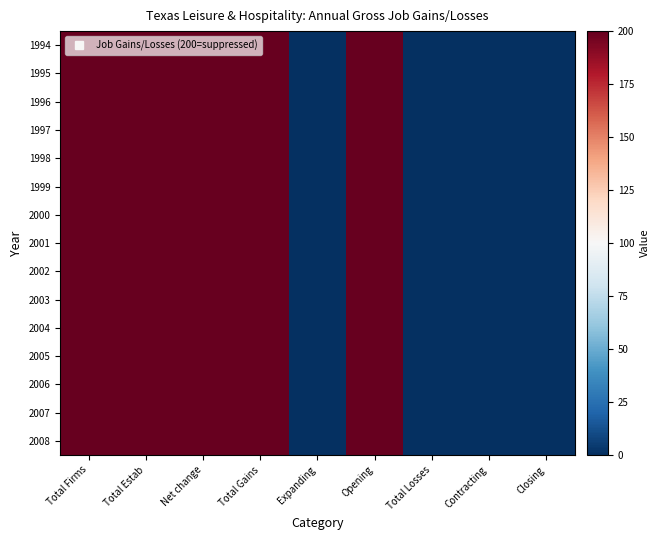

Reading left to right, what are all the values shown in this chart?

1994: Total Firms=200	Total Estab=200	Net change=200	Total Gains=200	Expanding=0	Opening=200	Total Losses=0	Contracting=0	Closing=0
1995: Total Firms=200	Total Estab=200	Net change=200	Total Gains=200	Expanding=0	Opening=200	Total Losses=0	Contracting=0	Closing=0
1996: Total Firms=200	Total Estab=200	Net change=200	Total Gains=200	Expanding=0	Opening=200	Total Losses=0	Contracting=0	Closing=0
1997: Total Firms=200	Total Estab=200	Net change=200	Total Gains=200	Expanding=0	Opening=200	Total Losses=0	Contracting=0	Closing=0
1998: Total Firms=200	Total Estab=200	Net change=200	Total Gains=200	Expanding=0	Opening=200	Total Losses=0	Contracting=0	Closing=0
1999: Total Firms=200	Total Estab=200	Net change=200	Total Gains=200	Expanding=0	Opening=200	Total Losses=0	Contracting=0	Closing=0
2000: Total Firms=200	Total Estab=200	Net change=200	Total Gains=200	Expanding=0	Opening=200	Total Losses=0	Contracting=0	Closing=0
2001: Total Firms=200	Total Estab=200	Net change=200	Total Gains=200	Expanding=0	Opening=200	Total Losses=0	Contracting=0	Closing=0
2002: Total Firms=200	Total Estab=200	Net change=200	Total Gains=200	Expanding=0	Opening=200	Total Losses=0	Contracting=0	Closing=0
2003: Total Firms=200	Total Estab=200	Net change=200	Total Gains=200	Expanding=0	Opening=200	Total Losses=0	Contracting=0	Closing=0
2004: Total Firms=200	Total Estab=200	Net change=200	Total Gains=200	Expanding=0	Opening=200	Total Losses=0	Contracting=0	Closing=0
2005: Total Firms=200	Total Estab=200	Net change=200	Total Gains=200	Expanding=0	Opening=200	Total Losses=0	Contracting=0	Closing=0
2006: Total Firms=200	Total Estab=200	Net change=200	Total Gains=200	Expanding=0	Opening=200	Total Losses=0	Contracting=0	Closing=0
2007: Total Firms=200	Total Estab=200	Net change=200	Total Gains=200	Expanding=0	Opening=200	Total Losses=0	Contracting=0	Closing=0
2008: Total Firms=200	Total Estab=200	Net change=200	Total Gains=200	Expanding=0	Opening=200	Total Losses=0	Contracting=0	Closing=0